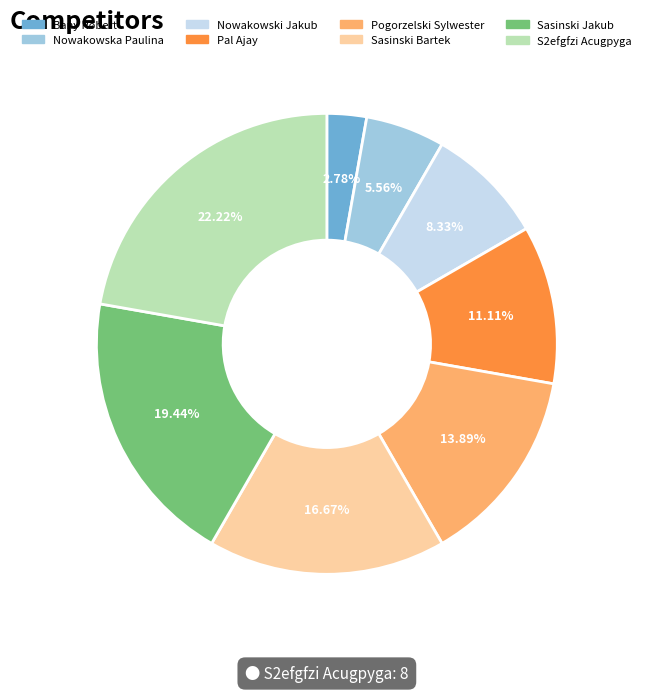

What is the largest slice in the pie chart?

S2efgfzi Acugpyga